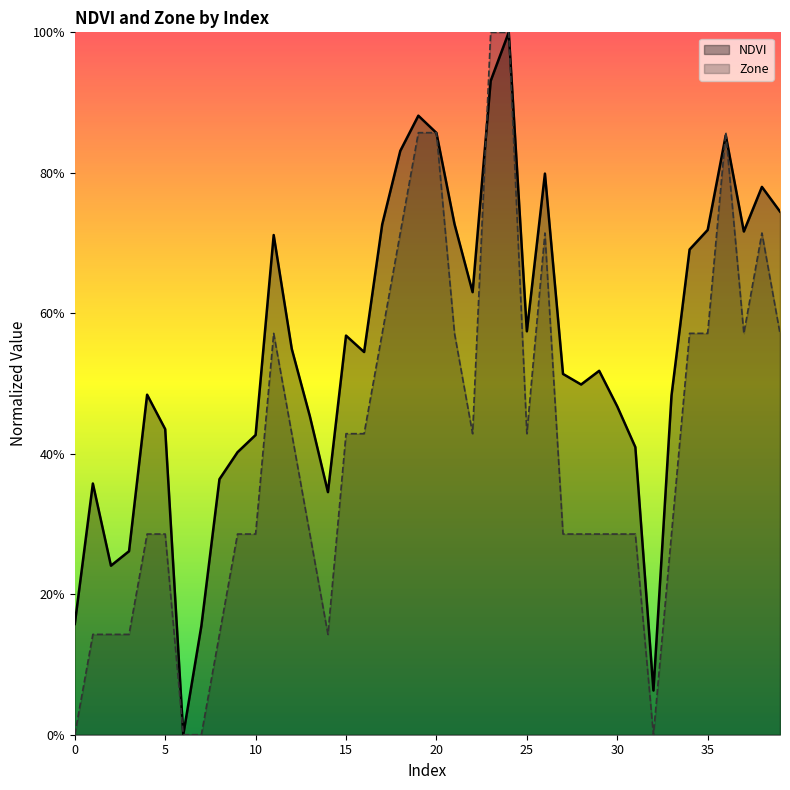

Rank the series by their average value, from highest to lowest.

NDVI, Zone